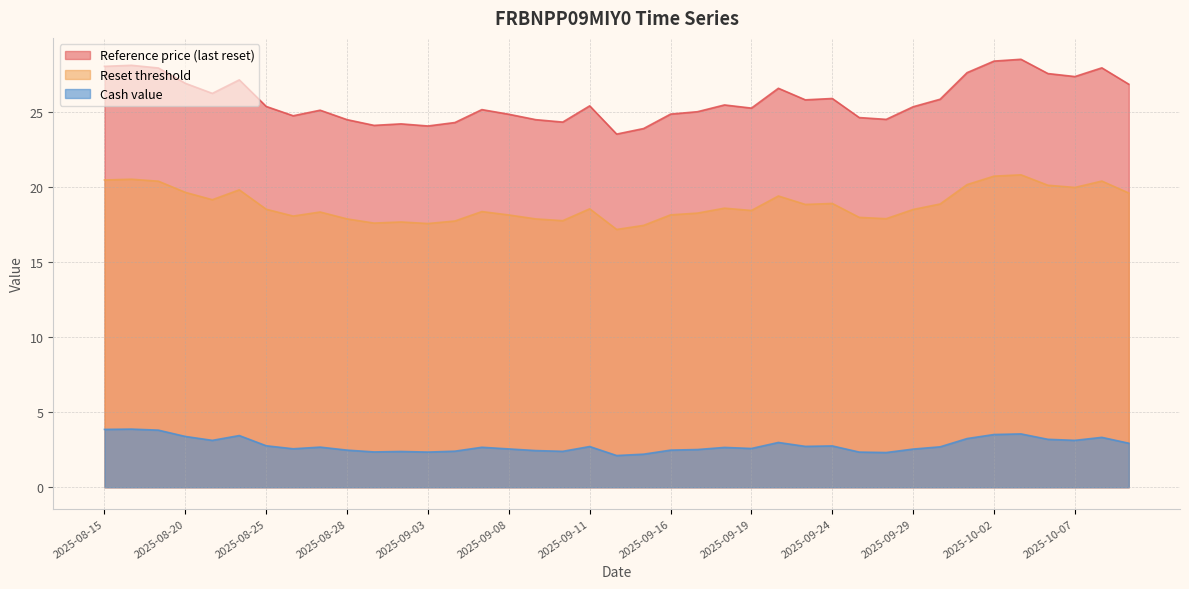

What position from the right is 2025-09-16?

18